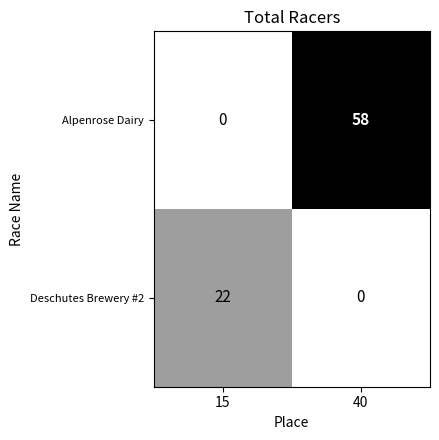

Reading left to right, what are all the values shown in this chart?

Alpenrose Dairy: 15=0	40=58
Deschutes Brewery #2: 15=22	40=0